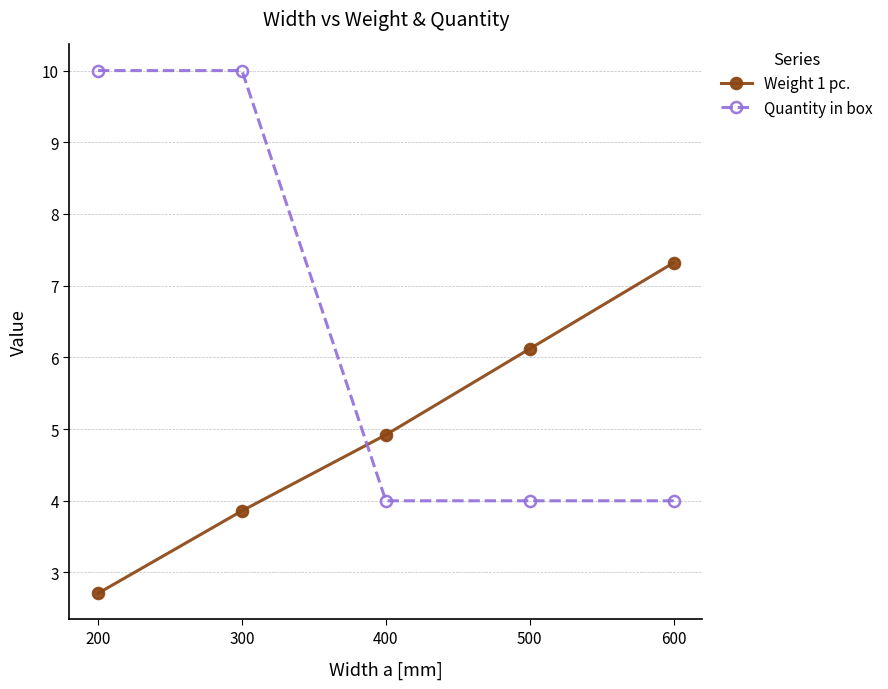

Rank the series by their average value, from lowest to highest.

Weight 1 pc., Quantity in box